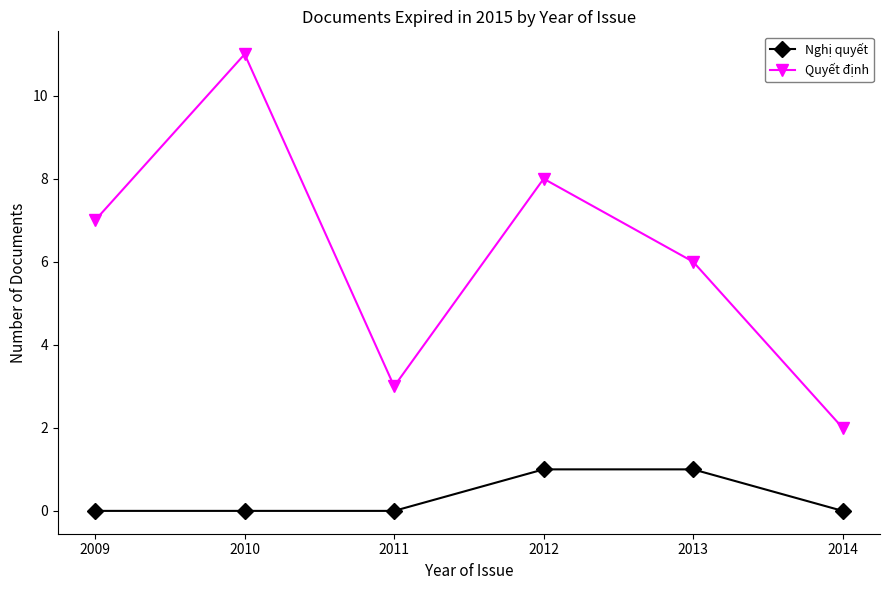

What are all the series names shown in the legend?

Nghị quyết, Quyết định